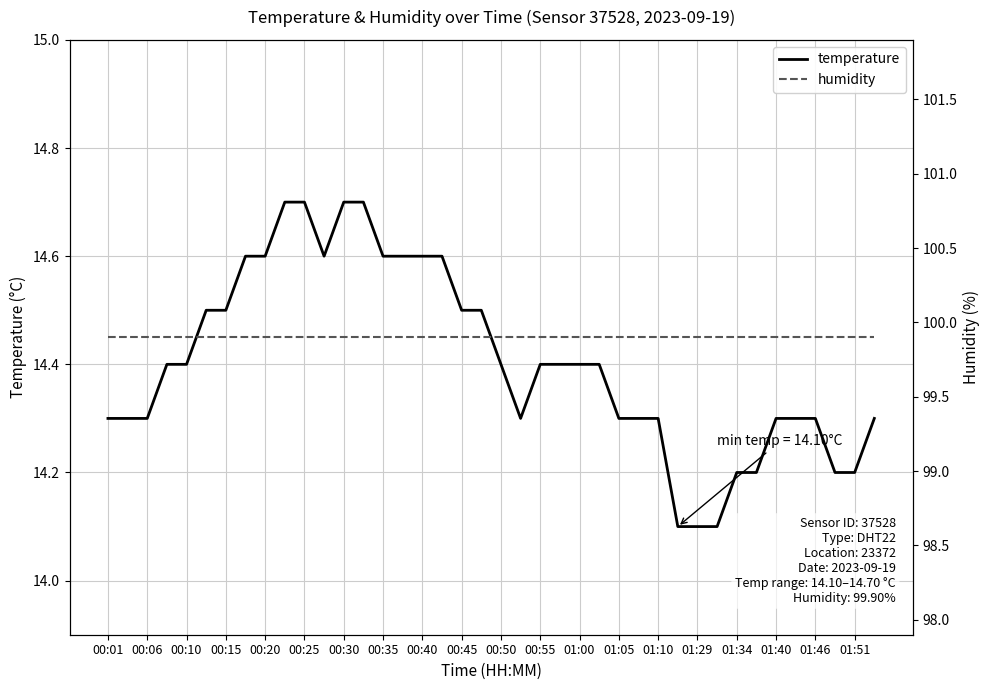

True or false: temperature and humidity intersect in this chart.

False